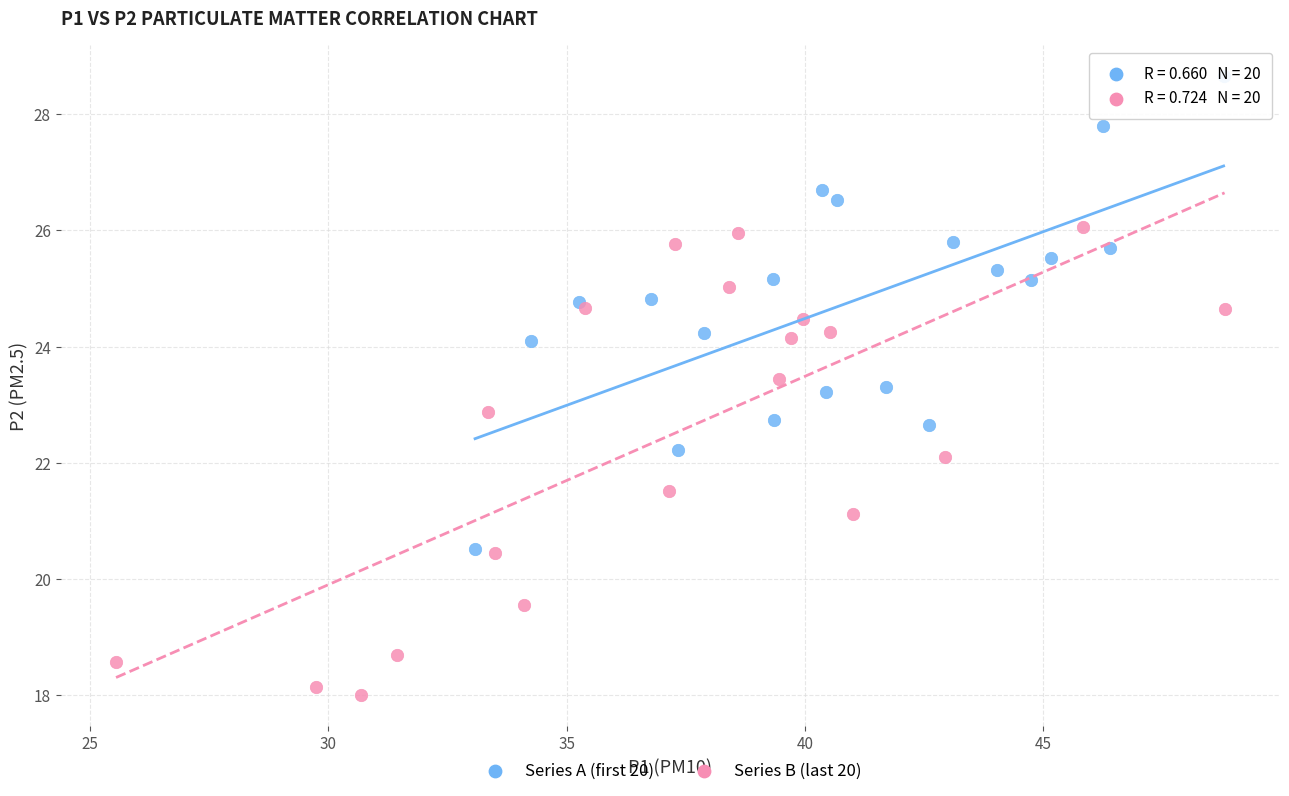

Which series contains the lowest Y value?

Series B (last 20)